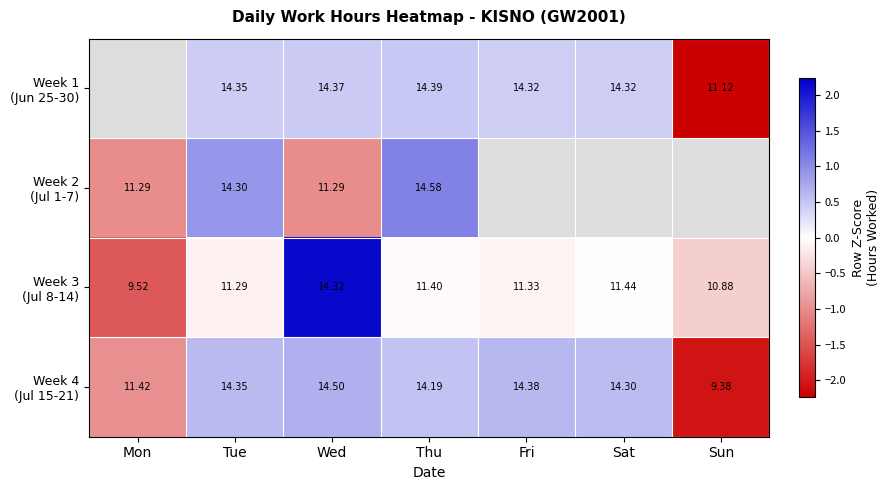

Between Fri and Sat, which series saw the biggest shift?

Week 3 (Jul 8-14)